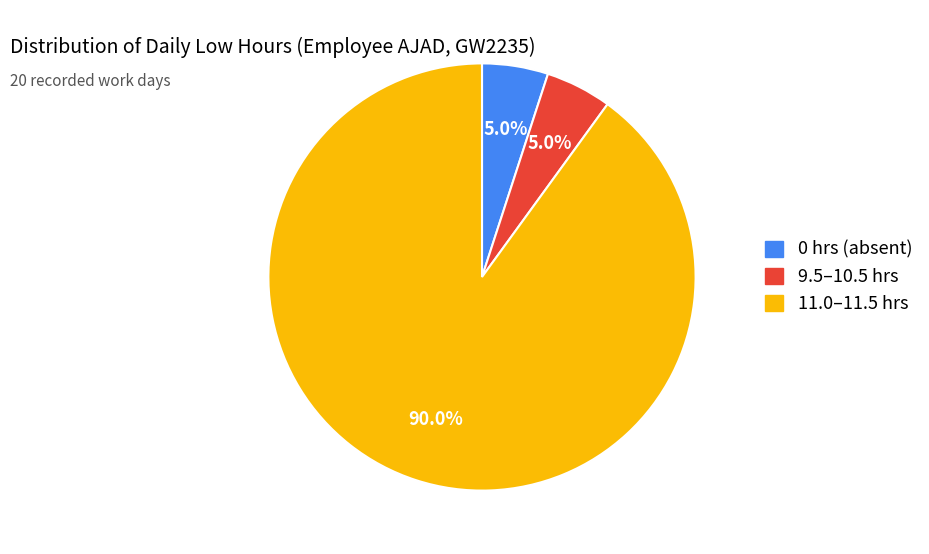

Is there a majority slice in this chart?

Yes